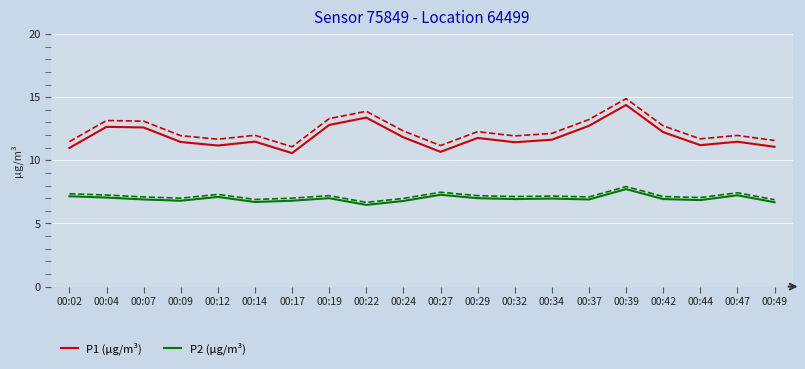

Which series changed the most between 00:09 and 00:42?

P1 (µg/m³)